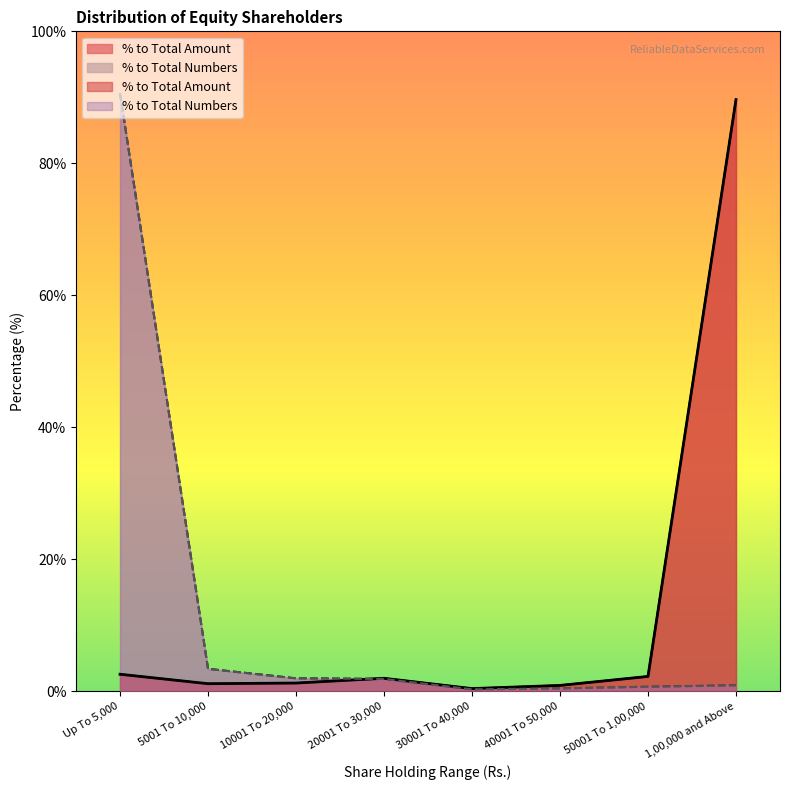

What is the total value across all series at 30001 To 40,000?

0.7